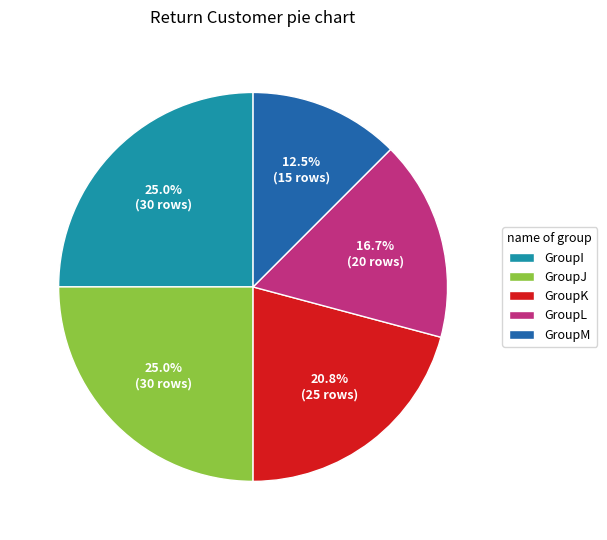

What percentage is NOT represented by GroupM?

87.5%